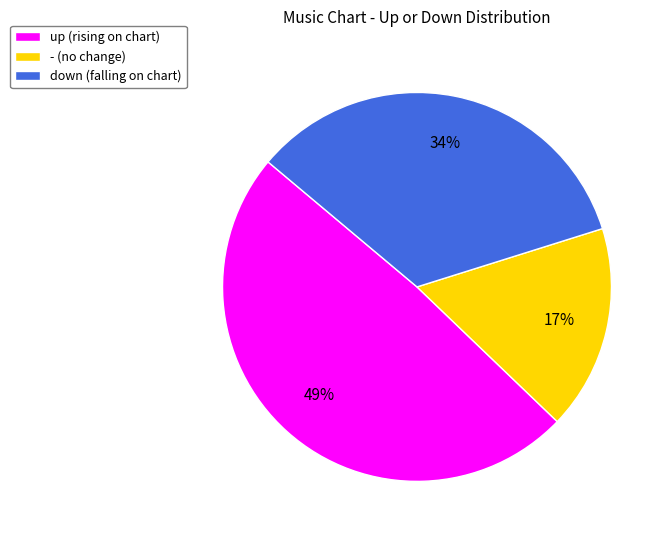

What is the ratio of the value at down (falling on chart) to the value at - (no change)?

2.0